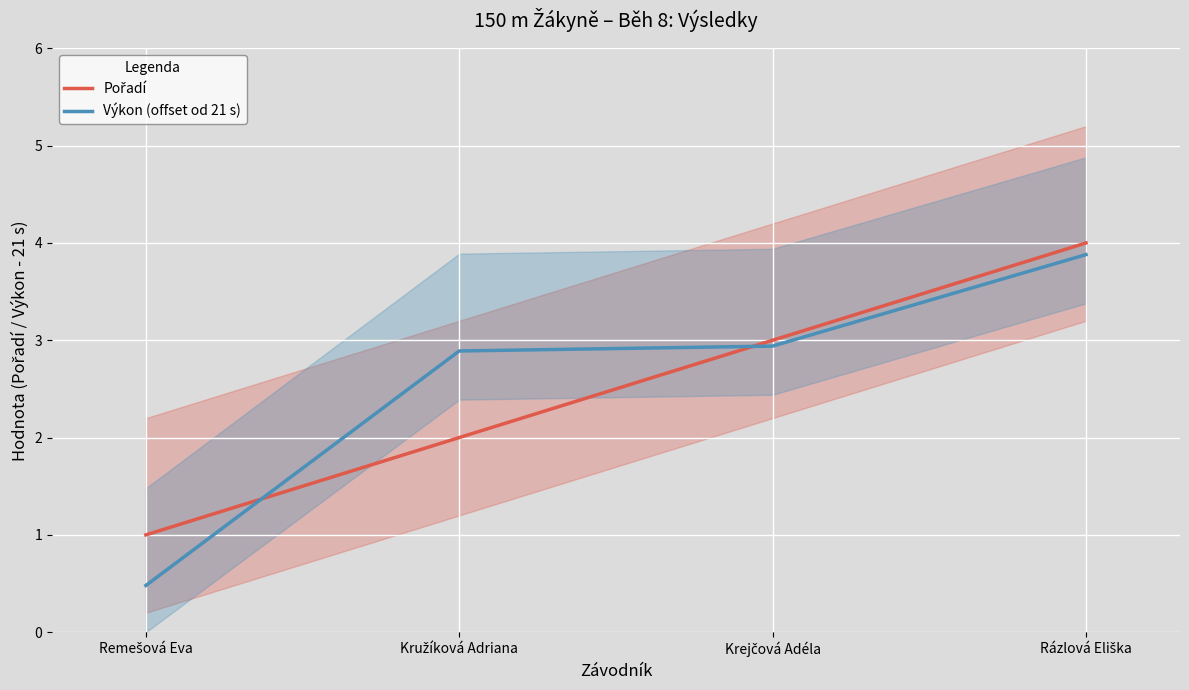

What is the difference between the maximum and minimum values in the Výkon (offset od 21 s) series?

3.4